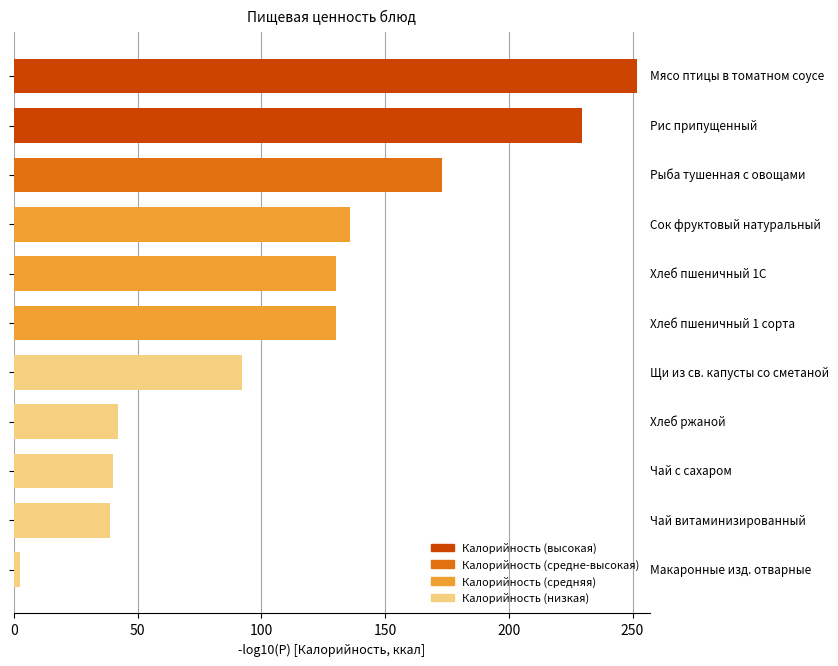

How many bars are there in total?

11